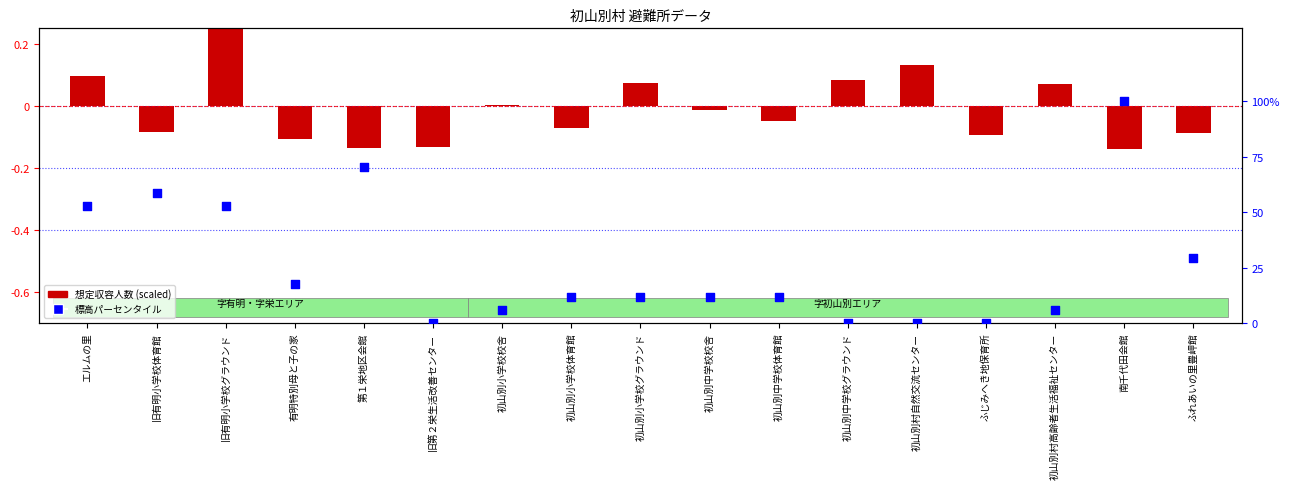

What are all the series names shown in the legend?

想定収容人数 (scaled), 標高パーセンタイル